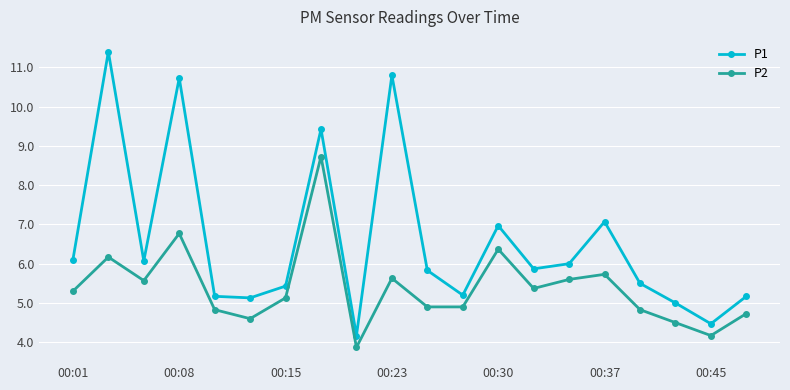

What is the average value of the P1 series?

6.6